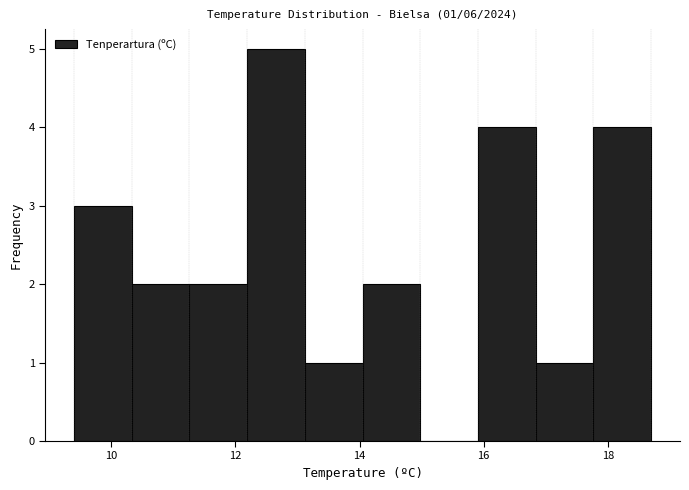

Which range on the x-axis has the tallest bar?

12.2 to 13.2